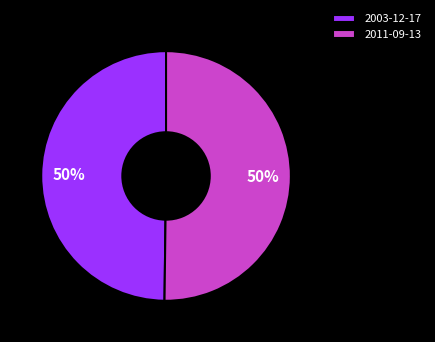

Count the number of slices in the pie.

2